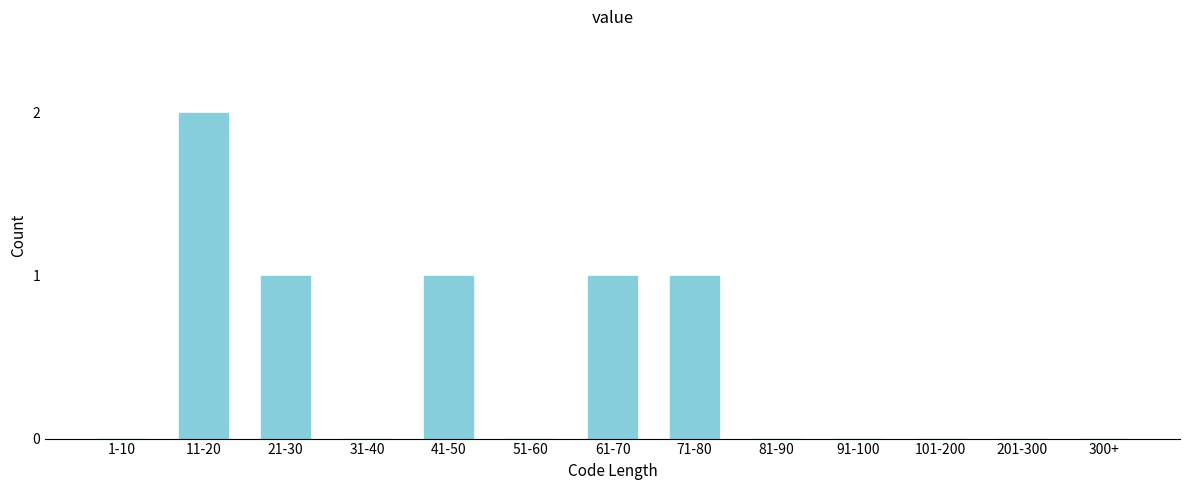

Reading left to right, extract all data points from this chart.

1-10=0	11-20=2	21-30=1	31-40=0	41-50=1	51-60=0	61-70=1	71-80=1	81-90=0	91-100=0	101-200=0	201-300=0	300+=0